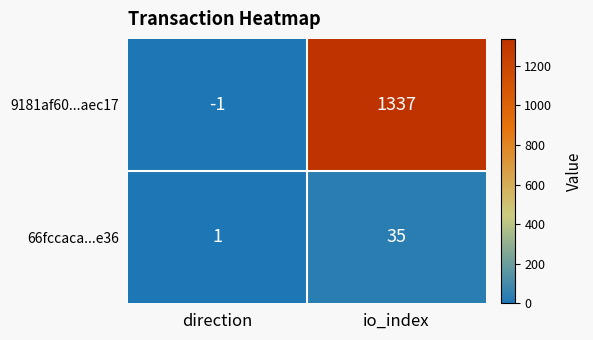

What is the total value across all series at io_index?

1372